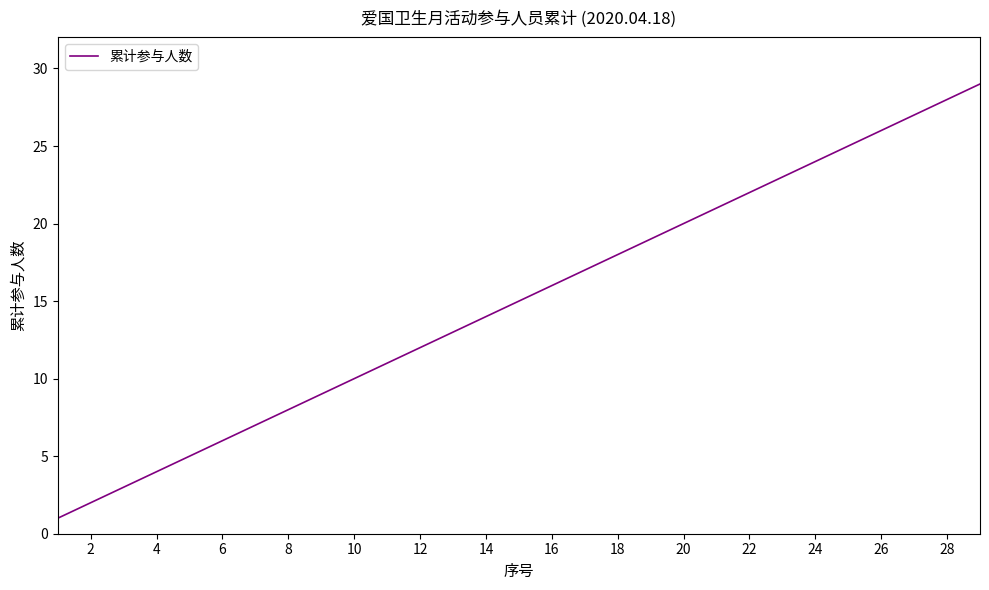

What is the difference between the maximum and minimum values?

28